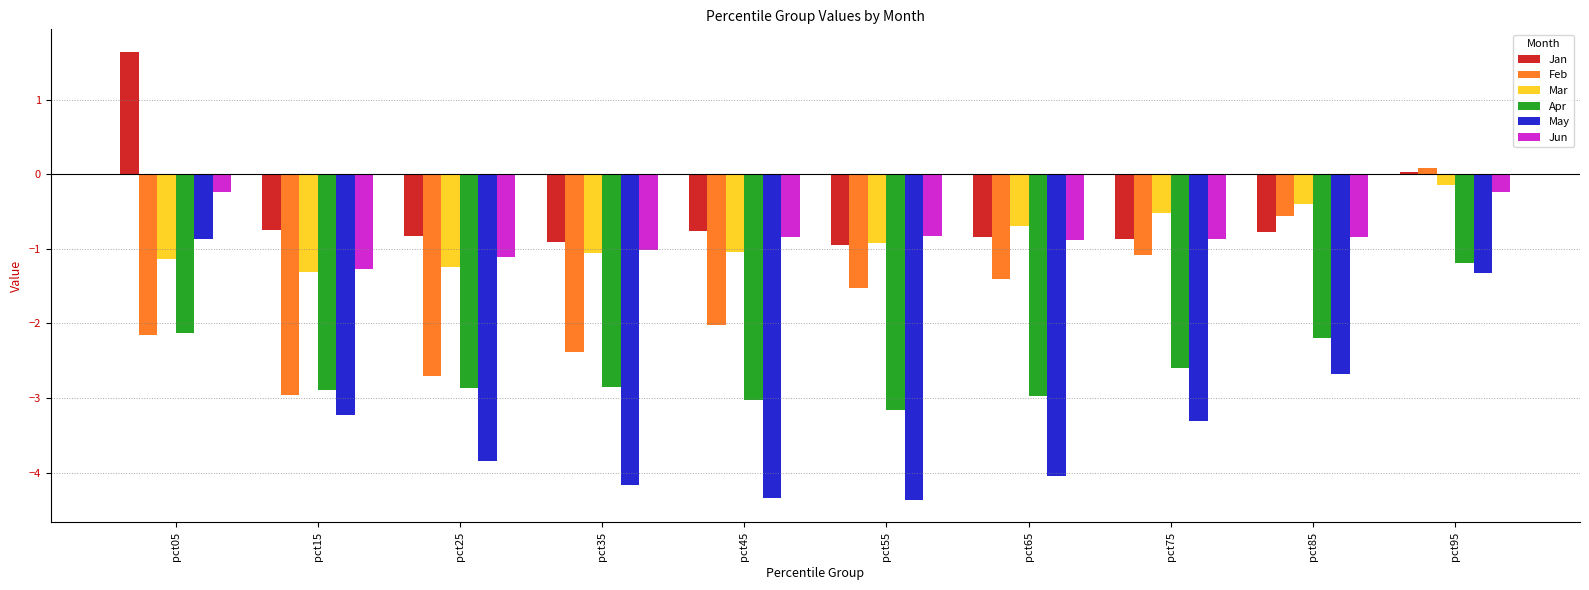

What value does the Mar series have at pct15?

-1.3